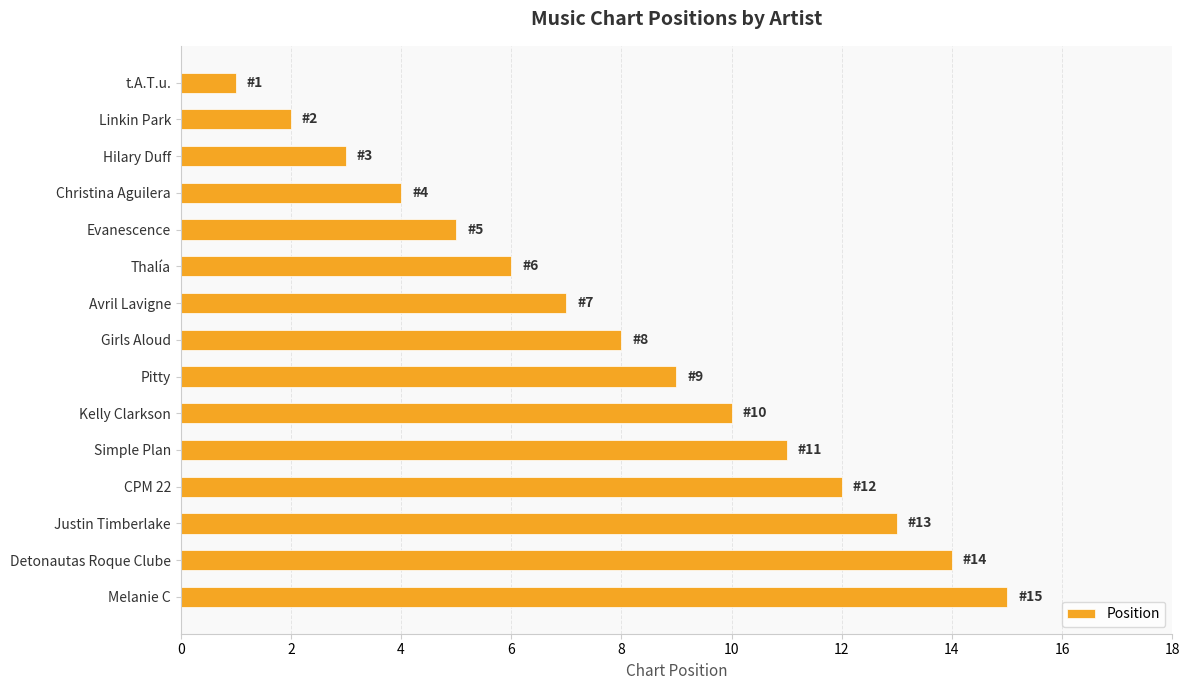

What is the difference between the maximum and second lowest values?

13